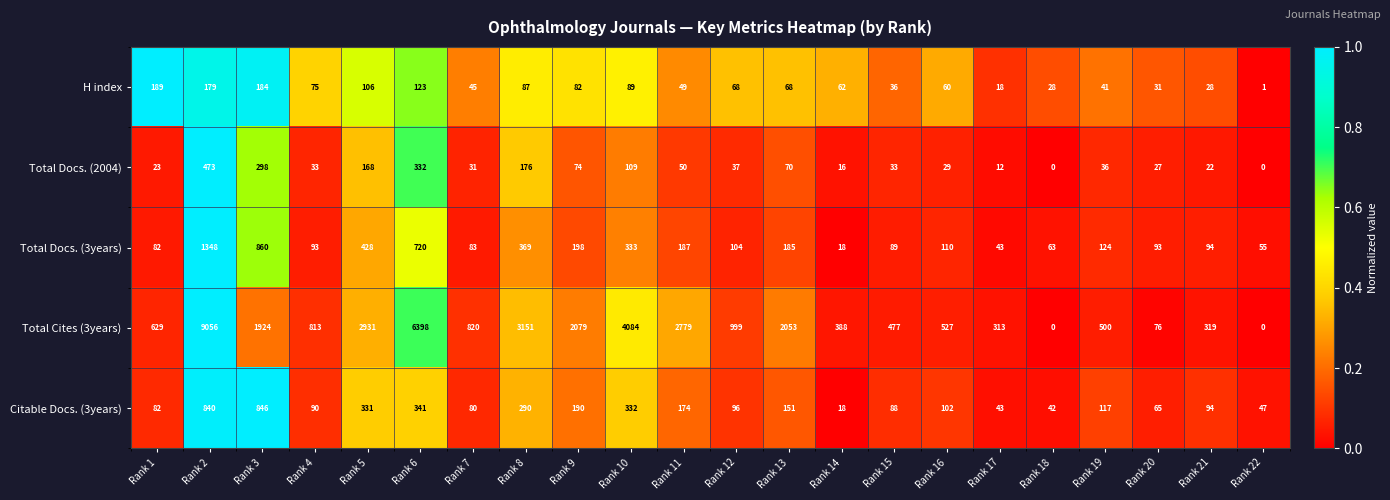

Count the number of categories in the chart.

22